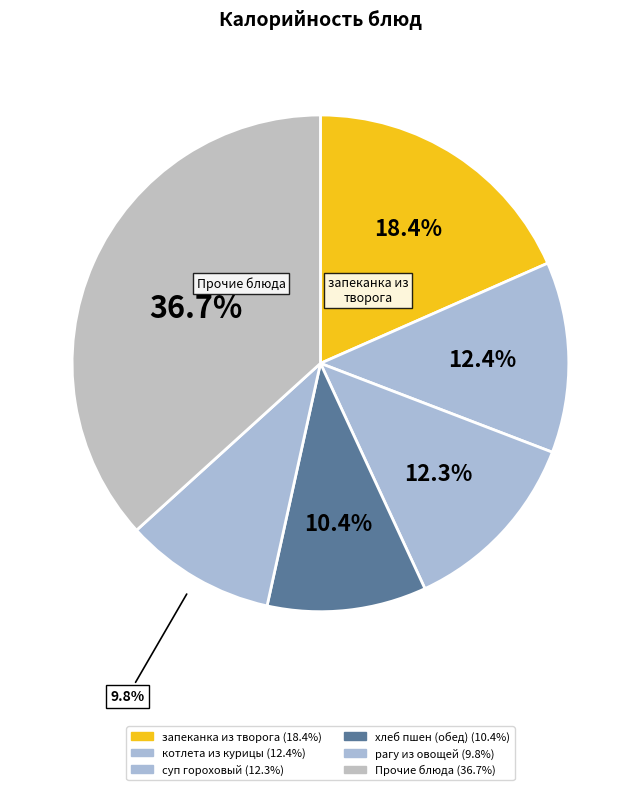

How many slices are in this pie chart?

6